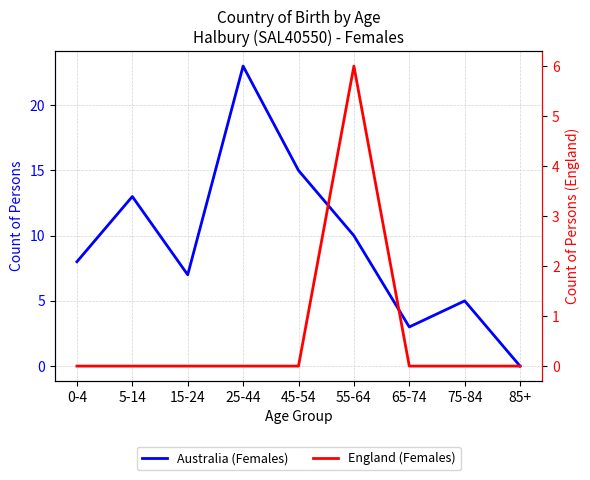

What is the difference between the highest and lowest values at 15-24?

7